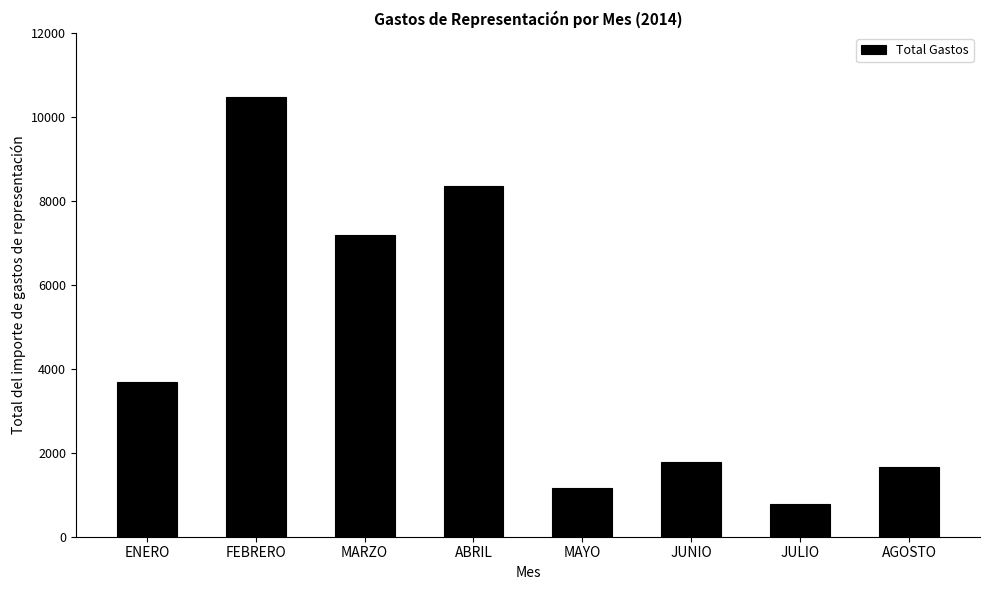

Which category has the lowest value across all series?

JULIO